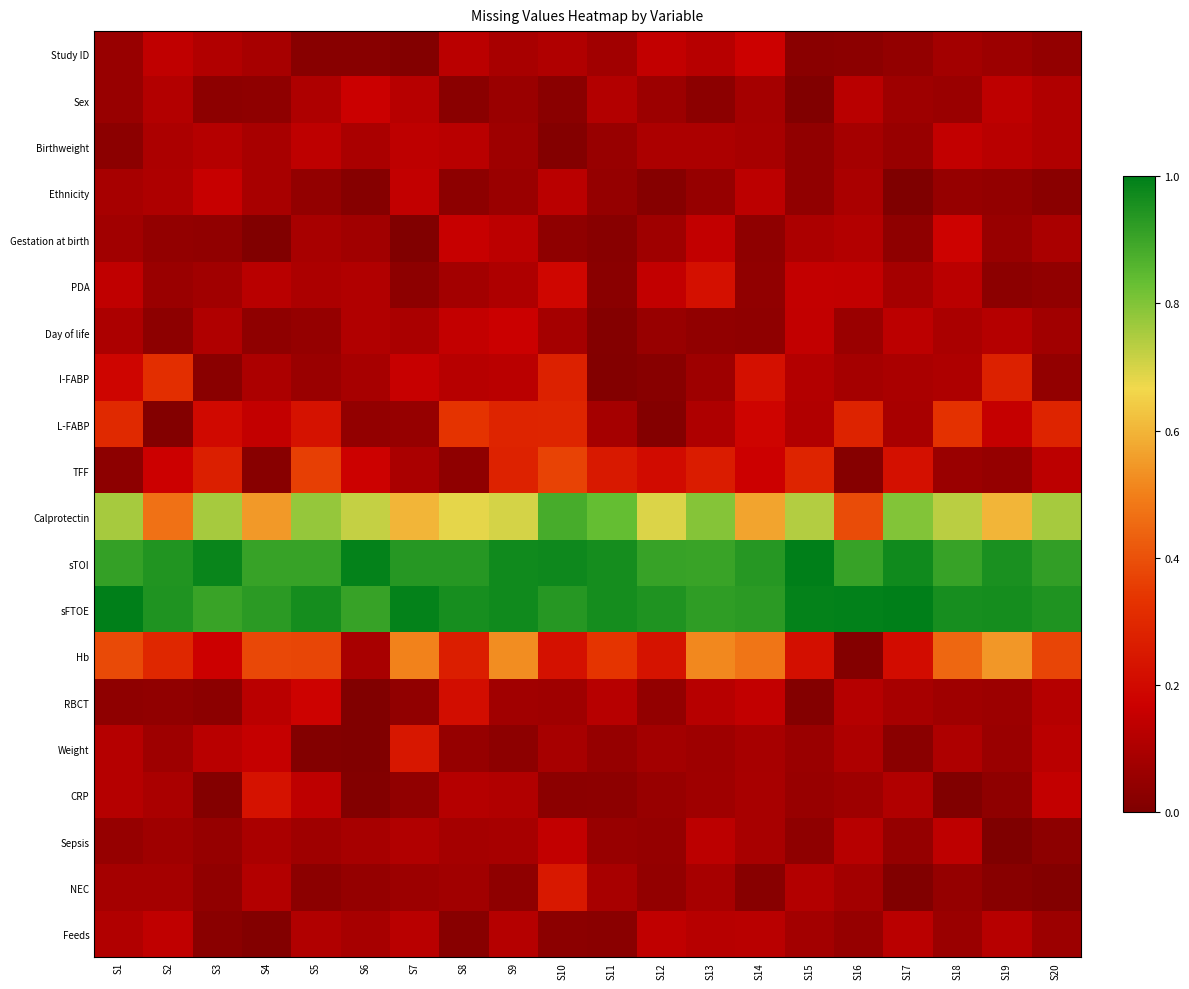

At S3, list the series in order from smallest to largest.

CRP, I-FABP, Feeds, RBCT, Sex, NEC, Gestation at birth, Sepsis, PDA, Day of life, Study ID, Birthweight, Weight, Ethnicity, Hb, L-FABP, TFF, Calprotectin, sFTOE, sTOI